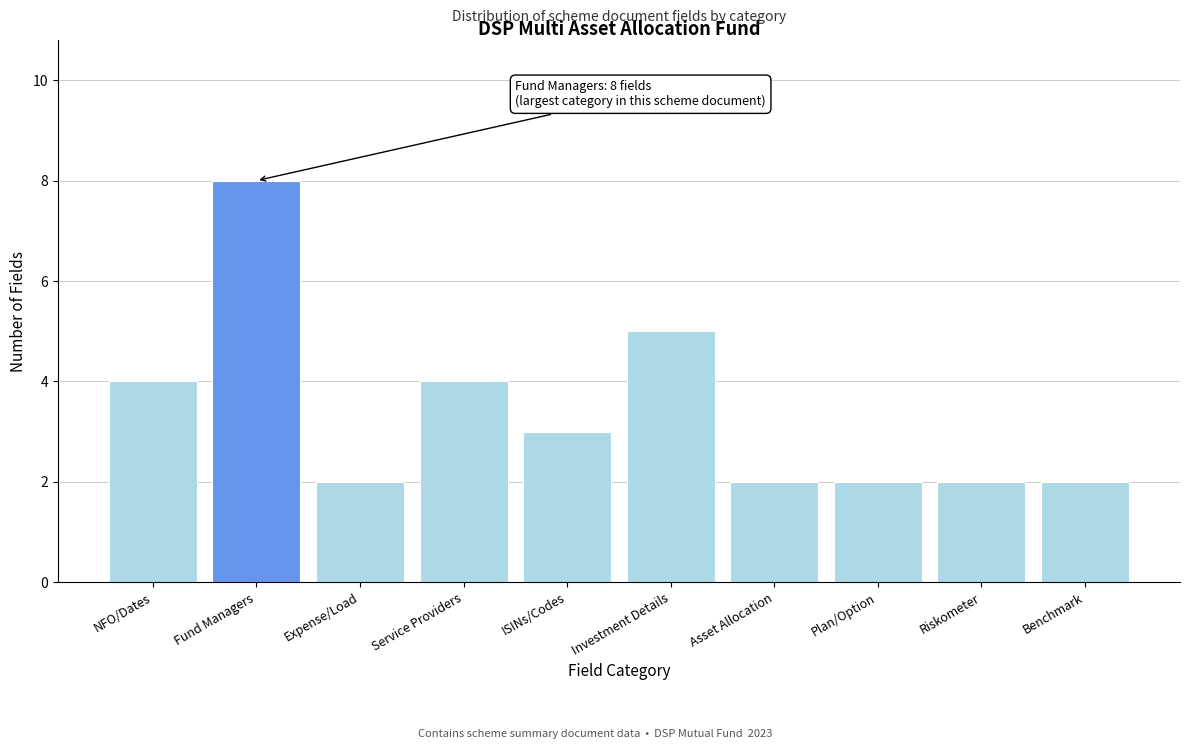

Reading right to left, what are all the values shown in this chart?

Benchmark=2	Riskometer=2	Plan/Option=2	Asset Allocation=2	Investment Details=5	ISINs/Codes=3	Service Providers=4	Expense/Load=2	Fund Managers=8	NFO/Dates=4